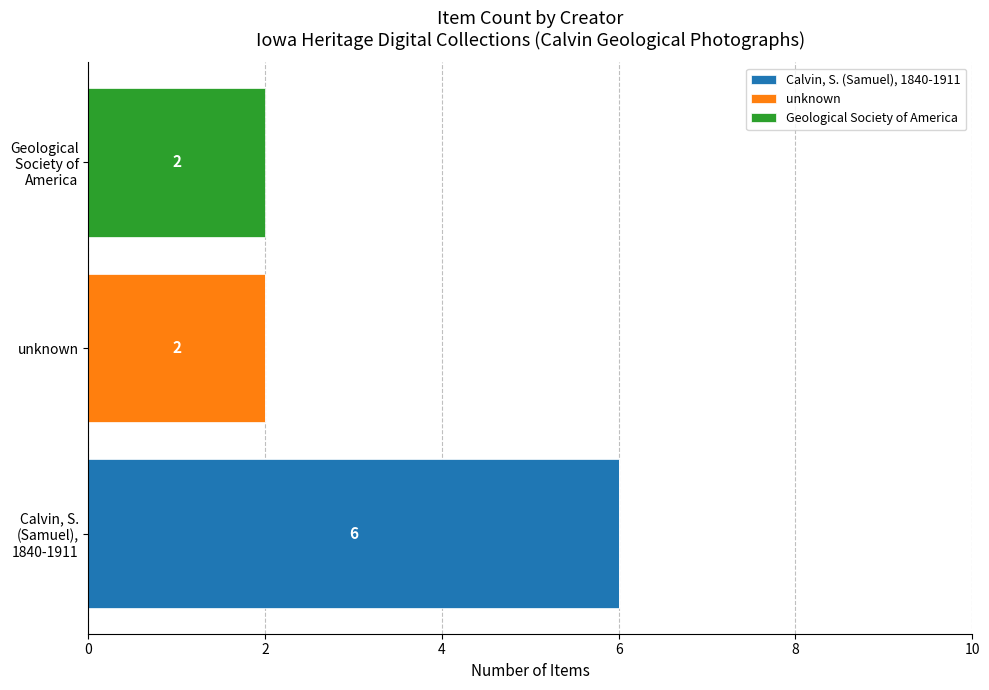

What are all the series names shown in the legend?

Calvin, S. (Samuel), 1840-1911, unknown, Geological Society of America